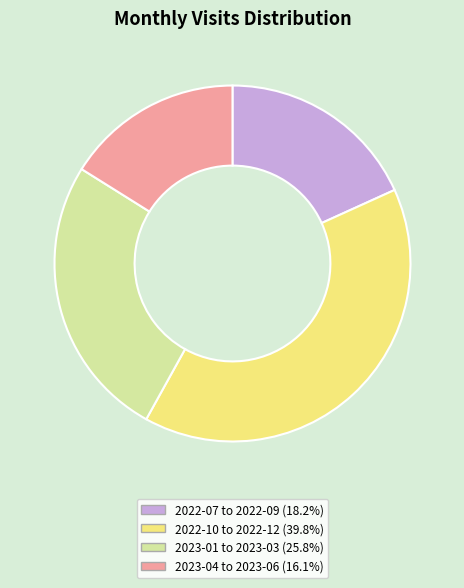

Does any single category account for the majority?

No